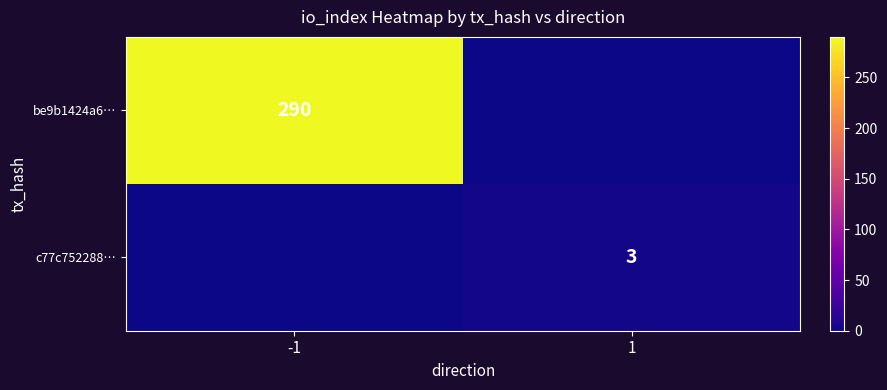

The be9b1424a6… series shows 509 at -1. True or false?

False